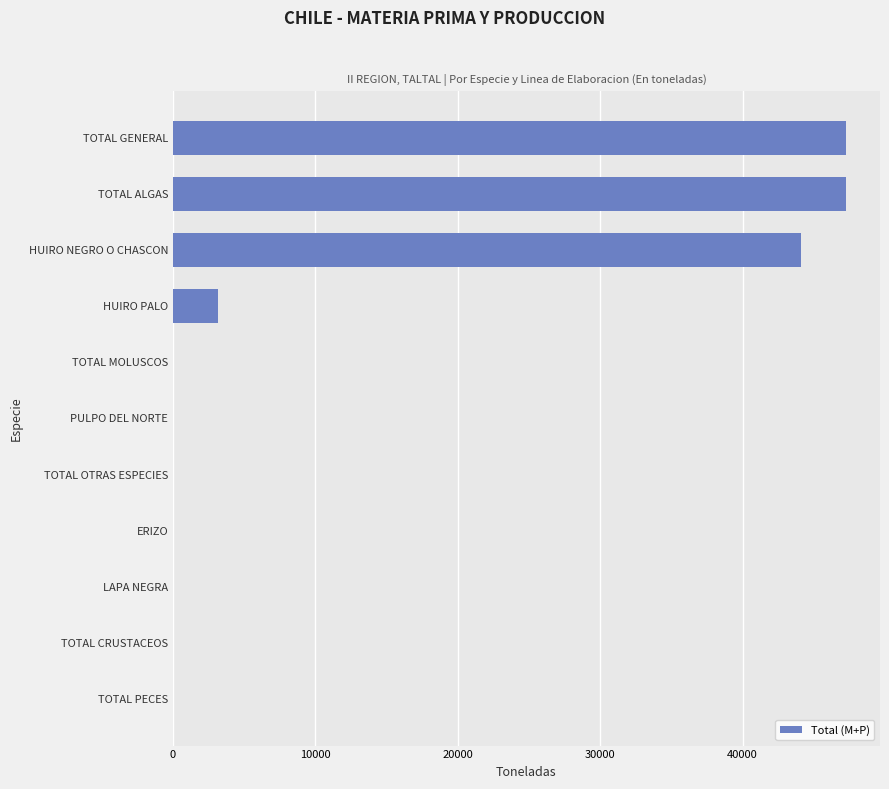

True or false: the data shows -19059 at TOTAL CRUSTACEOS.

False